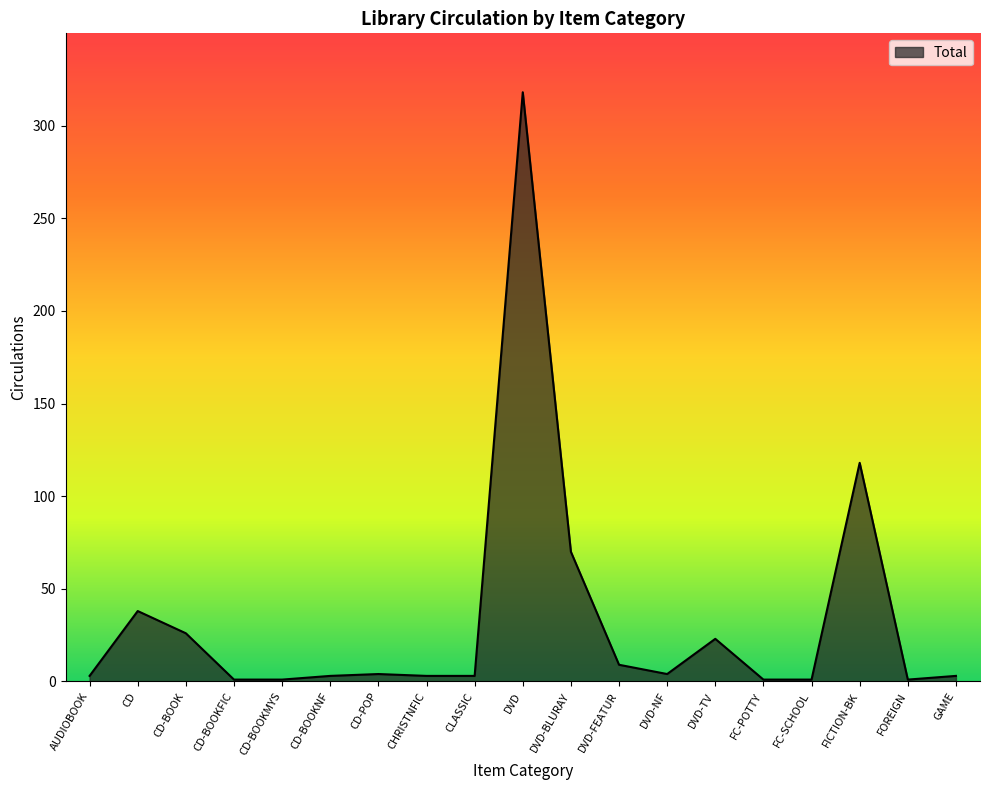

Which label corresponds to the largest value in the chart?

DVD